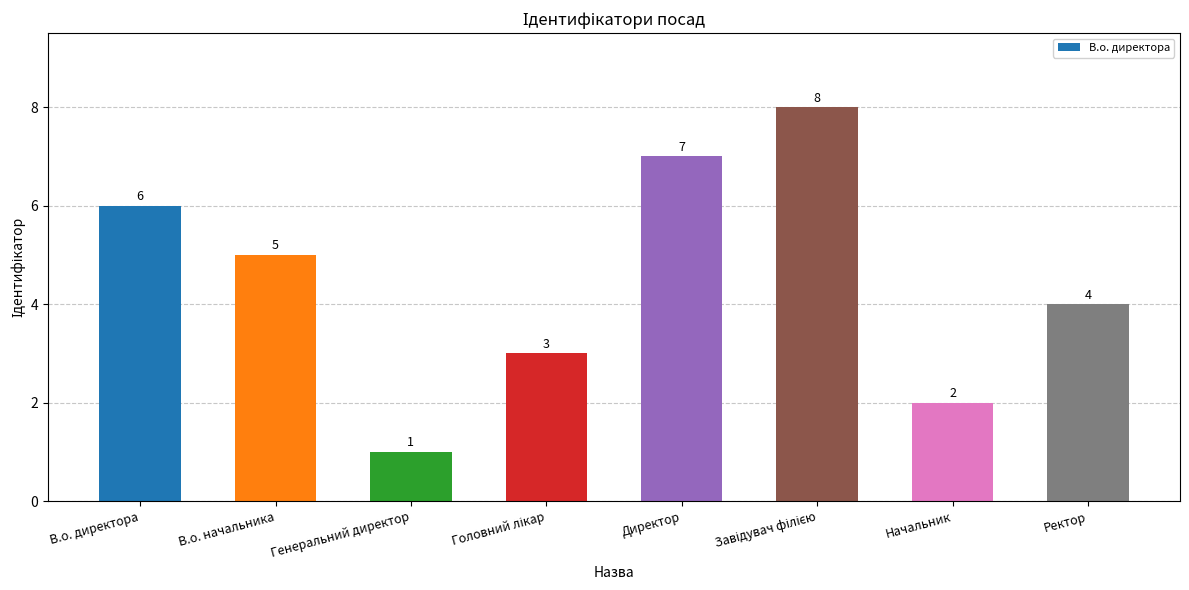

What is the maximum value shown in the chart?

8